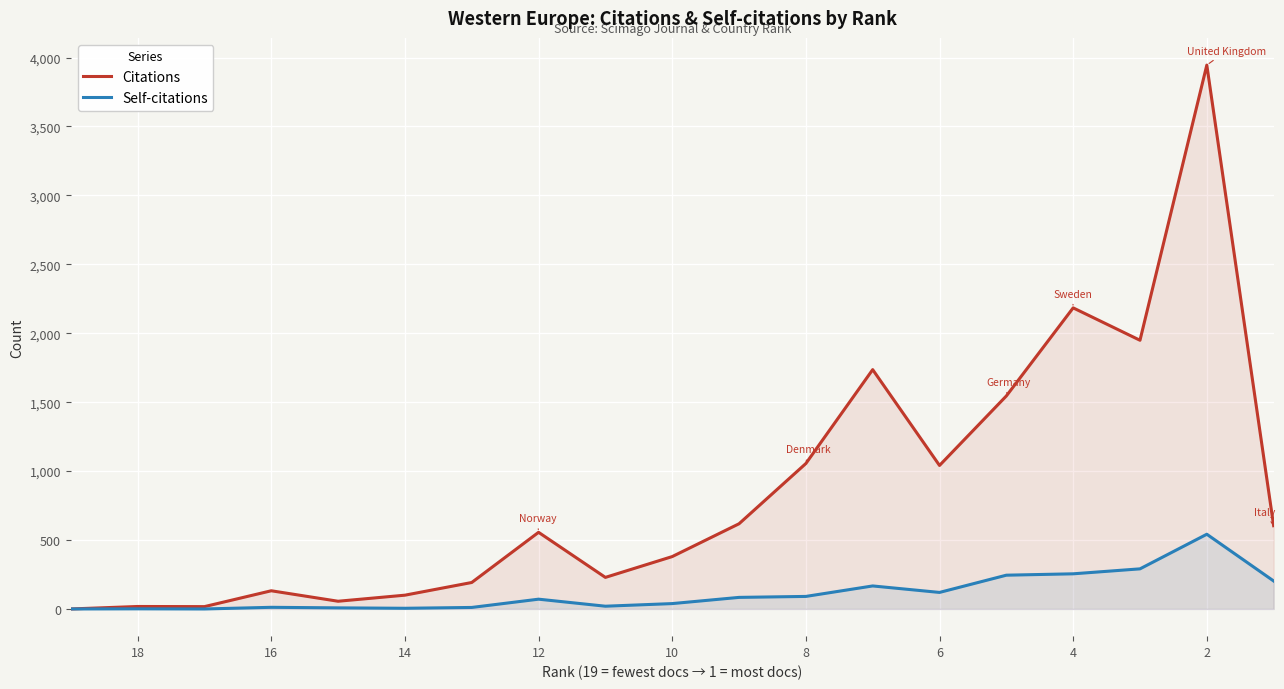

How many positive values does the Self-citations series have?

17